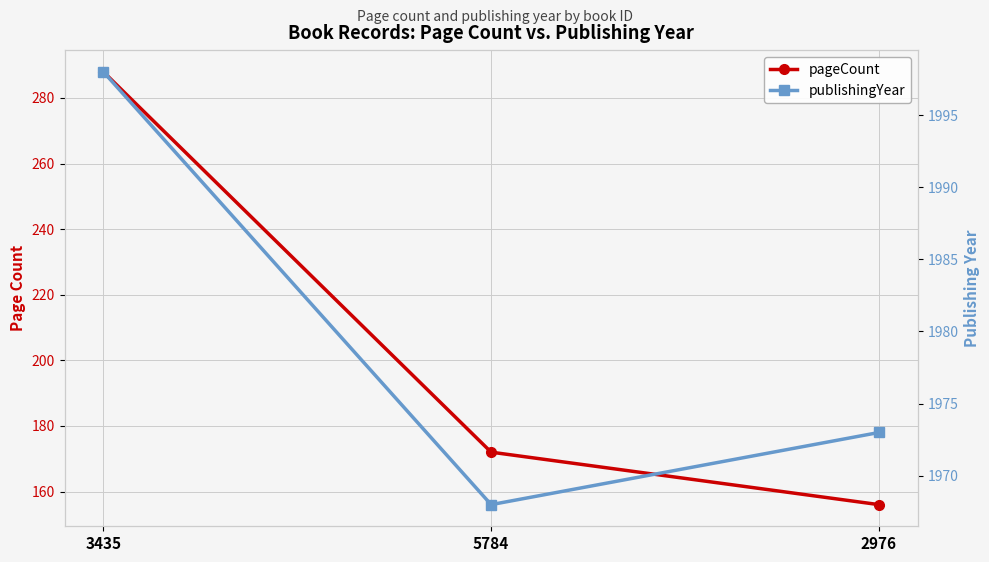

What is the difference between the pageCount values at 5784 and 2976?

16